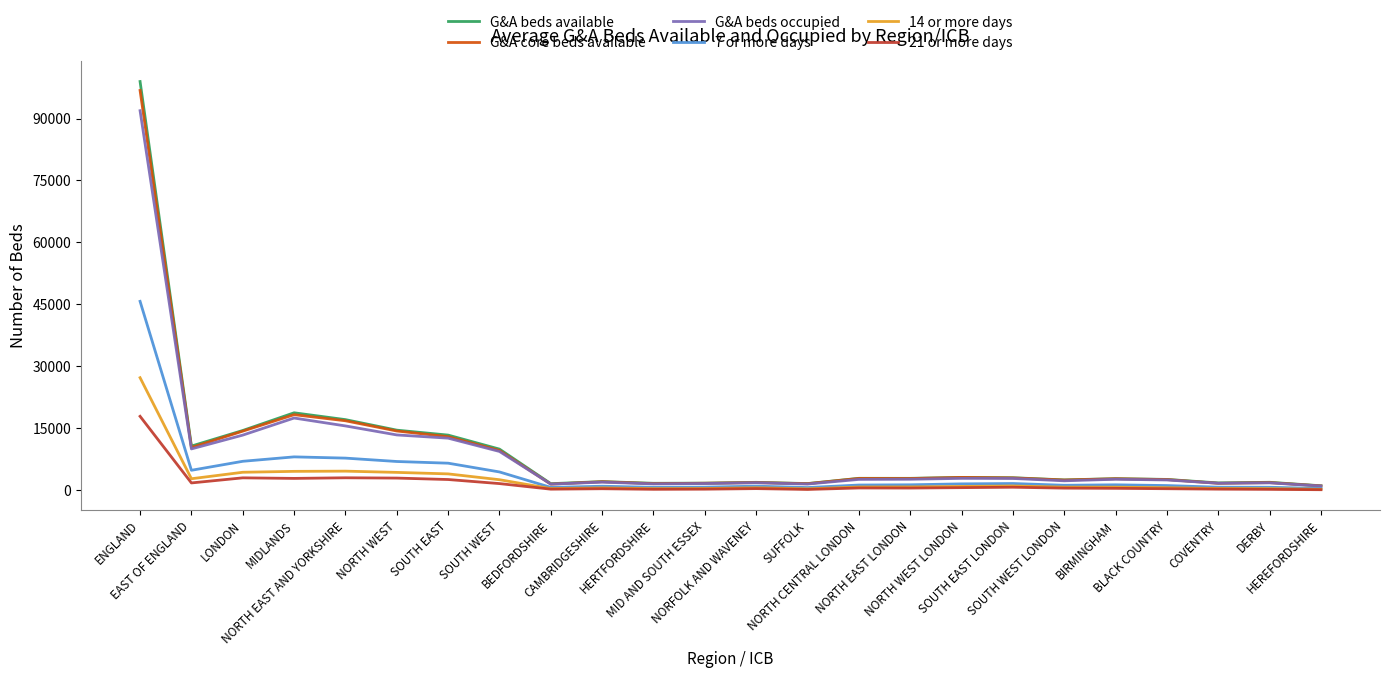

Which series has the largest range (max minus min)?

G&A beds available